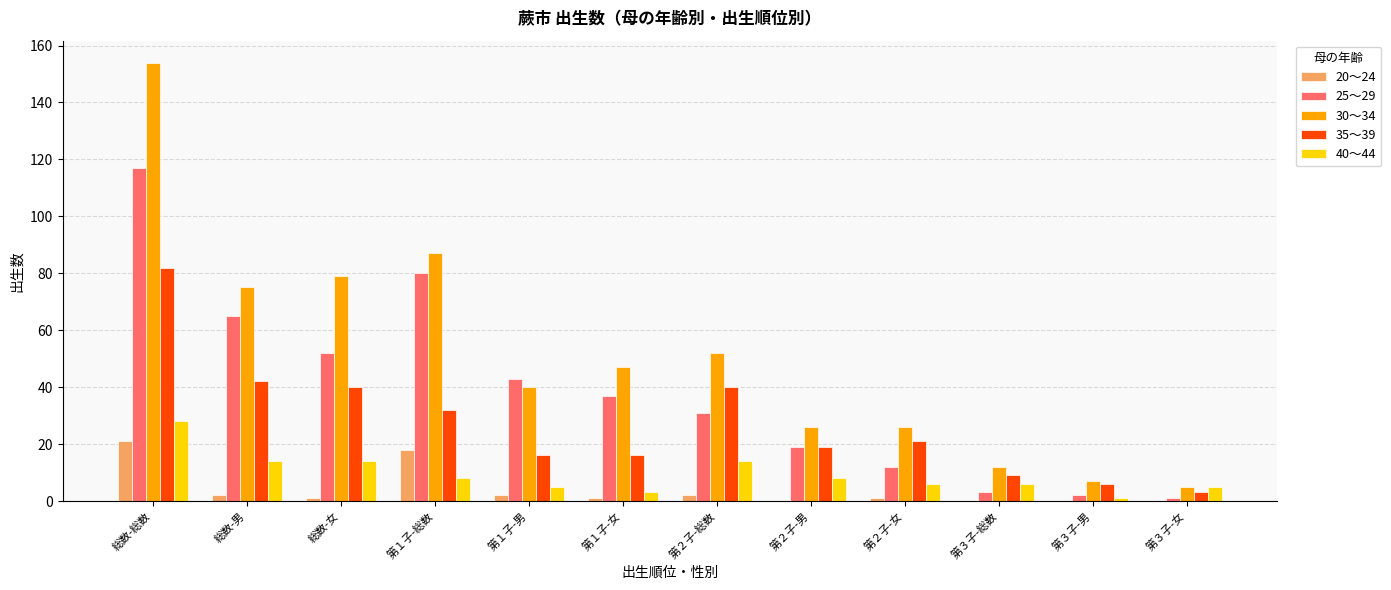

Which series changed the most between 総数-男 and 第３子-男?

30～34